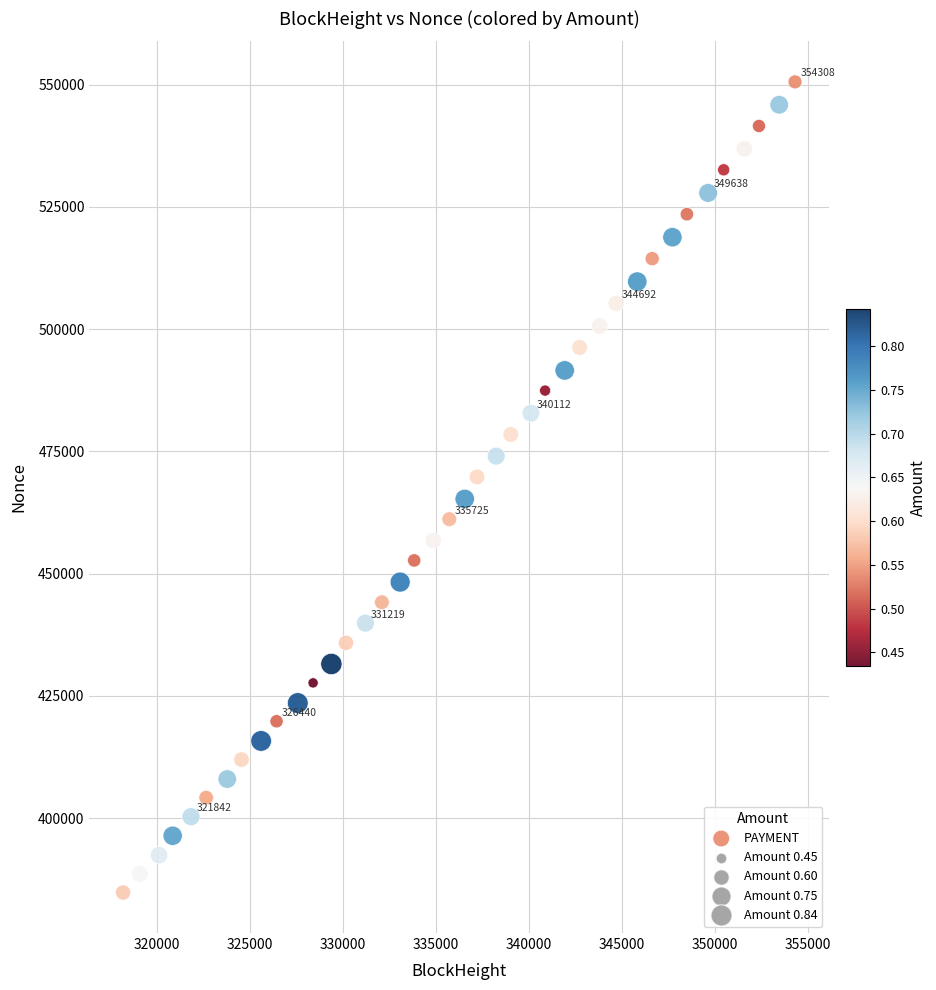

What is the range of X values (max minus min)?

36118